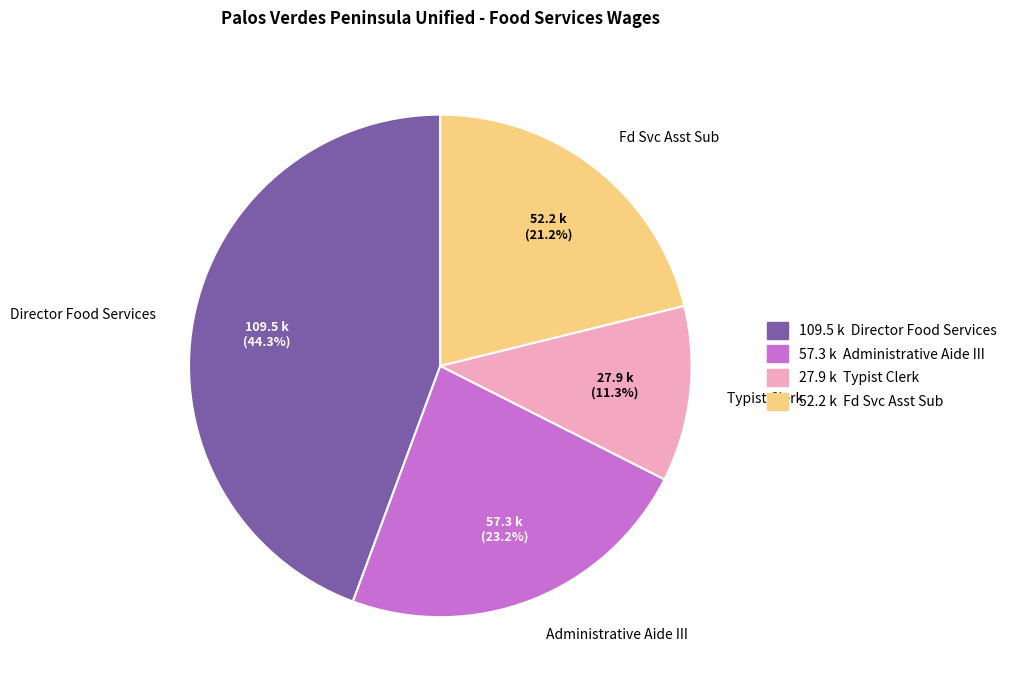

Is Typist Clerk the majority of the pie?

No